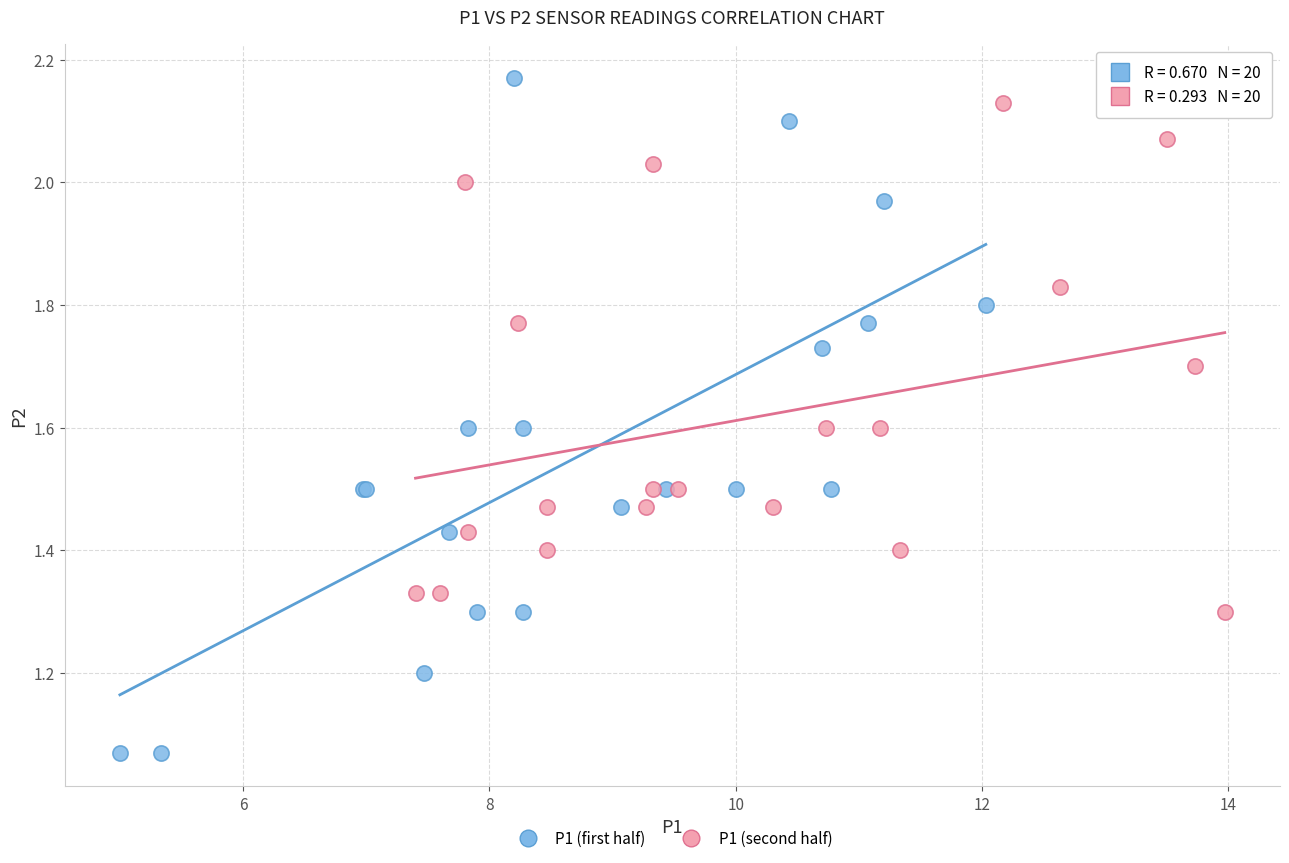

Which series has the largest Y range (max minus min)?

P1 (first half)